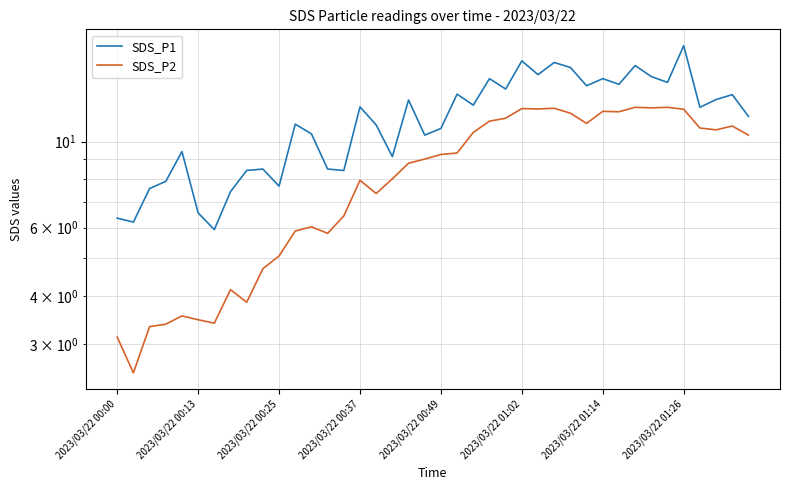

How many data points does each series have?

40